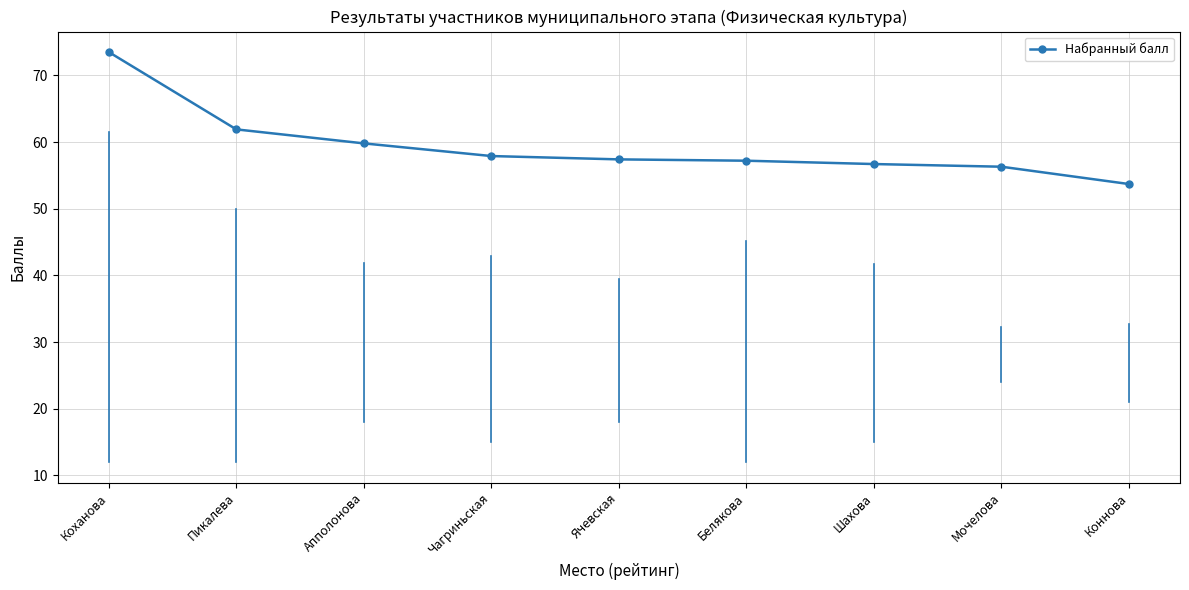

At which label is the value closest to 63?

Пикалева